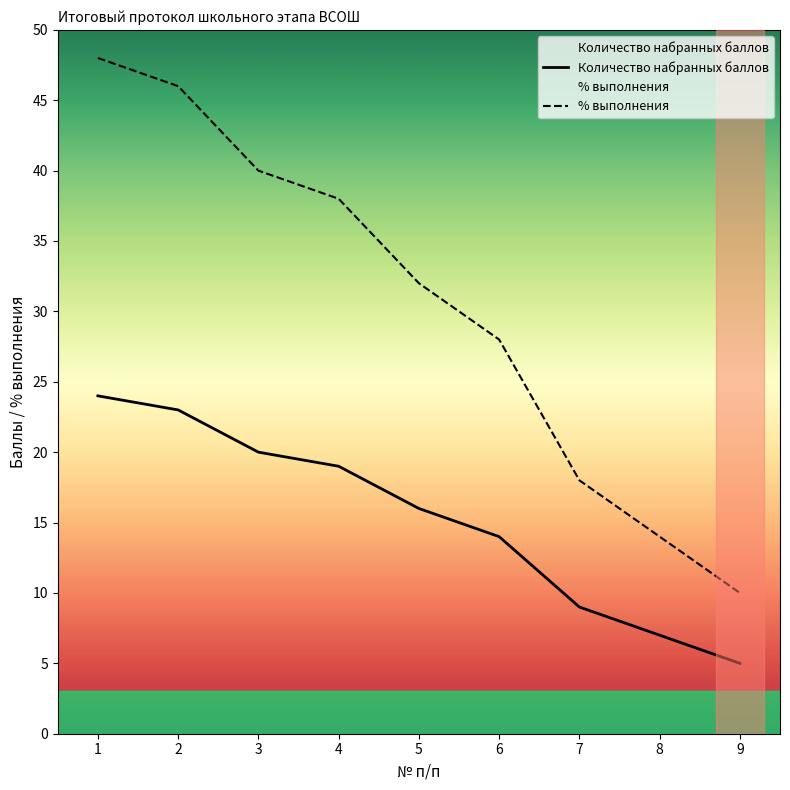

Reading left to right, extract all data points from this chart.

Количество набранных баллов: 1=24	2=23	3=20	4=19	5=16	6=14	7=9	8=7	9=5
% выполнения: 1=48	2=46	3=40	4=38	5=32	6=28	7=18	8=14	9=10